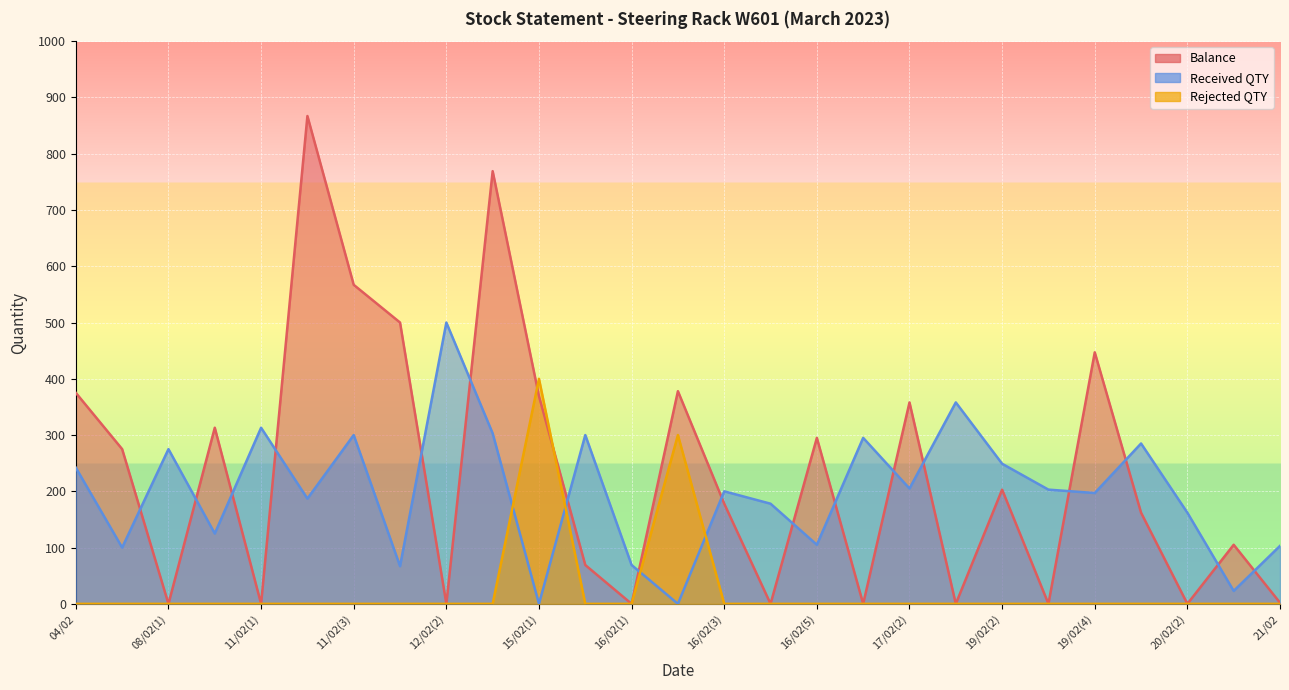

True or false: Rejected QTY has more than 2 points higher than both neighbors.

False